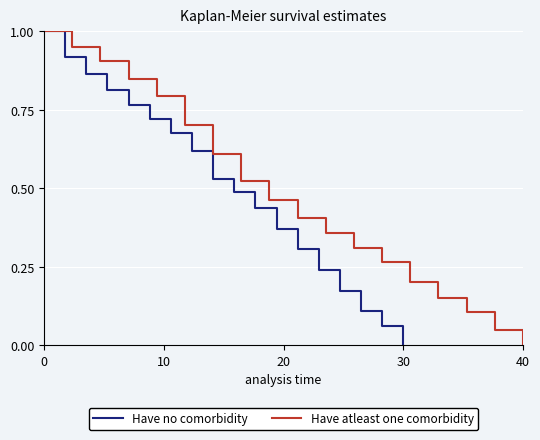

Is it true that Have no comorbidity equals 0.0 at 30?

True